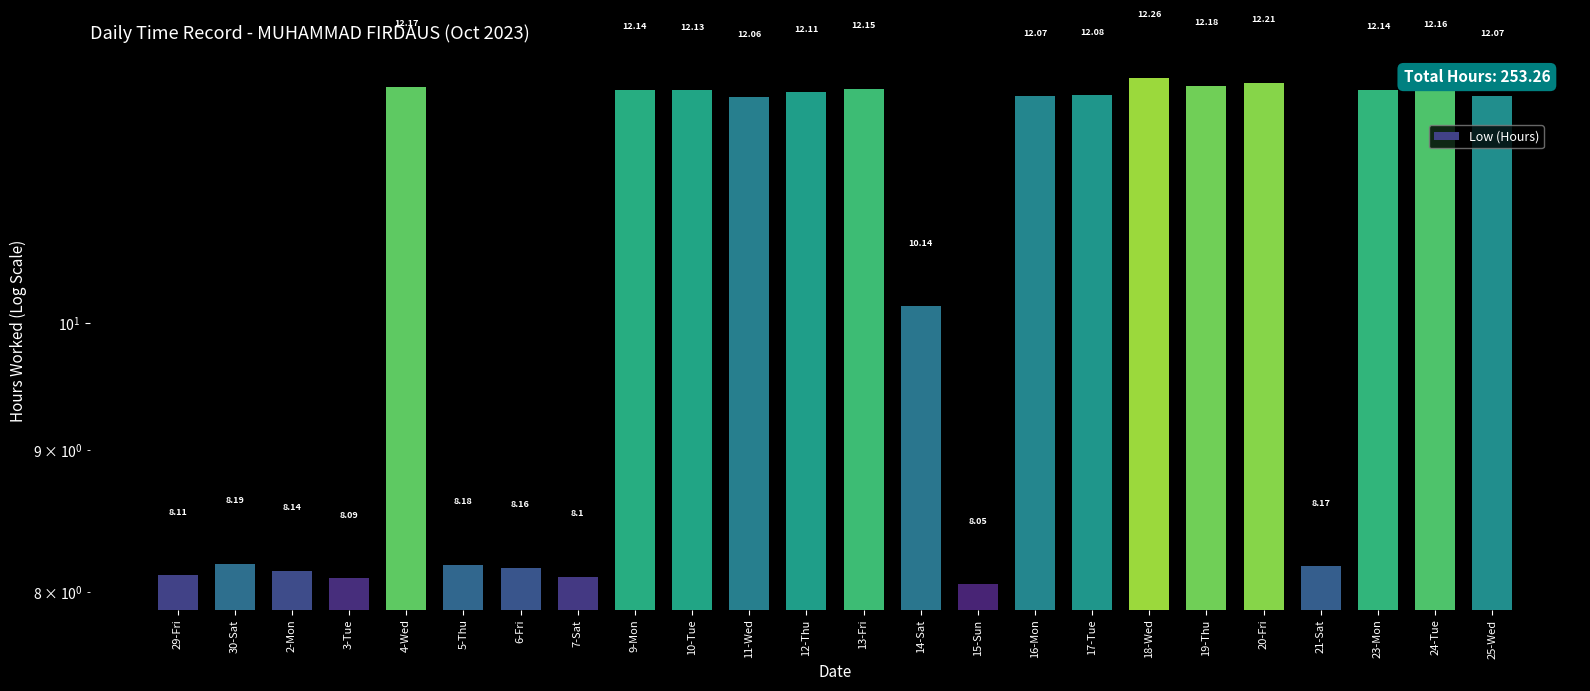

What is the difference between the values at 3-Tue and 18-Wed?

4.2